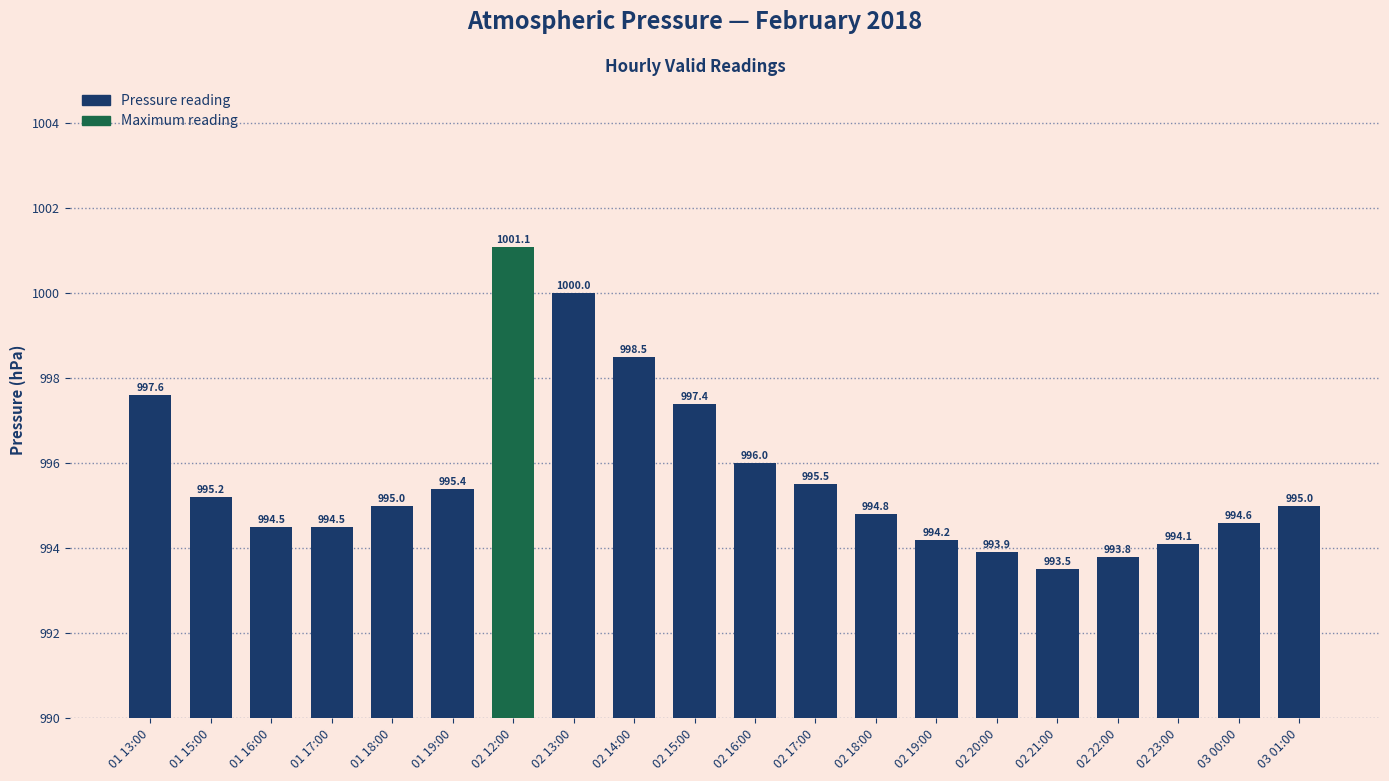

What position from the right is 01 17:00?

17